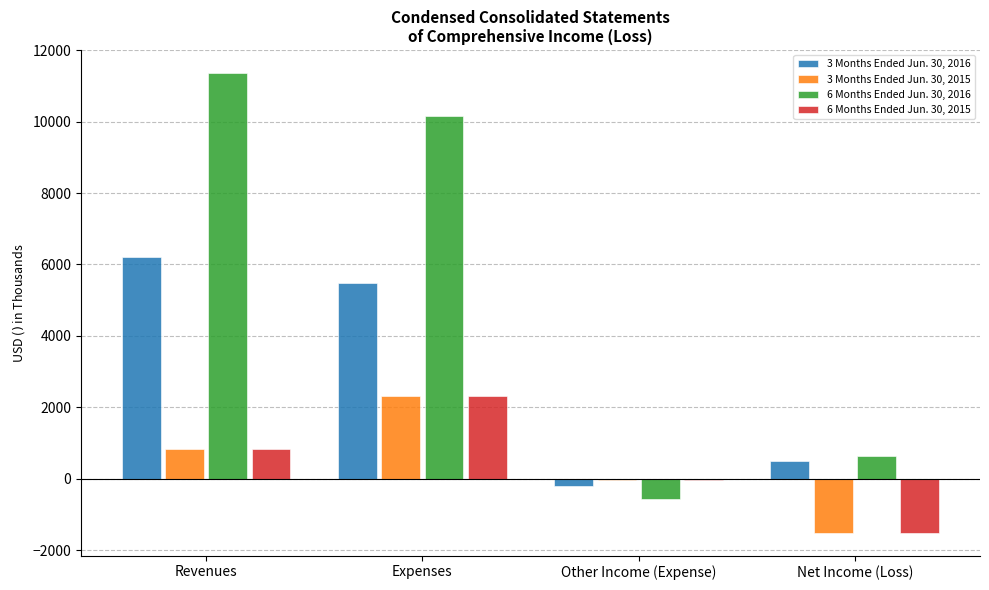

Is the value of 6 Months Ended Jun. 30, 2016 at Other Income (Expense) greater than the value of 3 Months Ended Jun. 30, 2016 at Expenses?

No